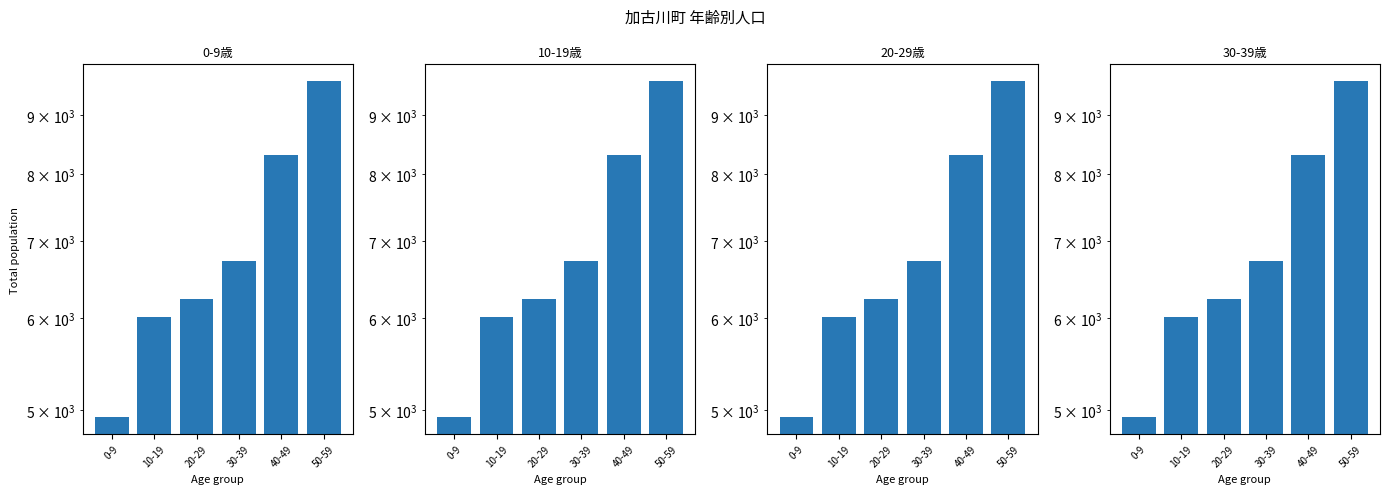

What are all the series names shown in the legend?

decade_0, decade_1, decade_2, decade_3